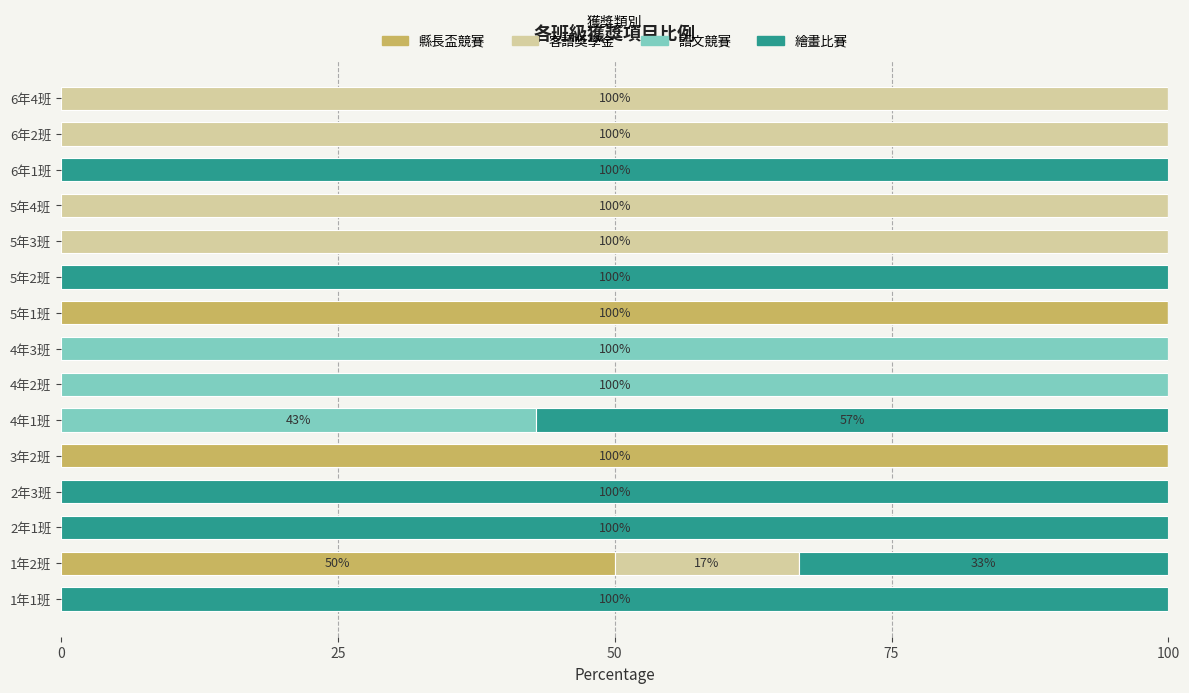

True or false: 縣長盃競賽 has a value of 68.9 at 4年2班.

False